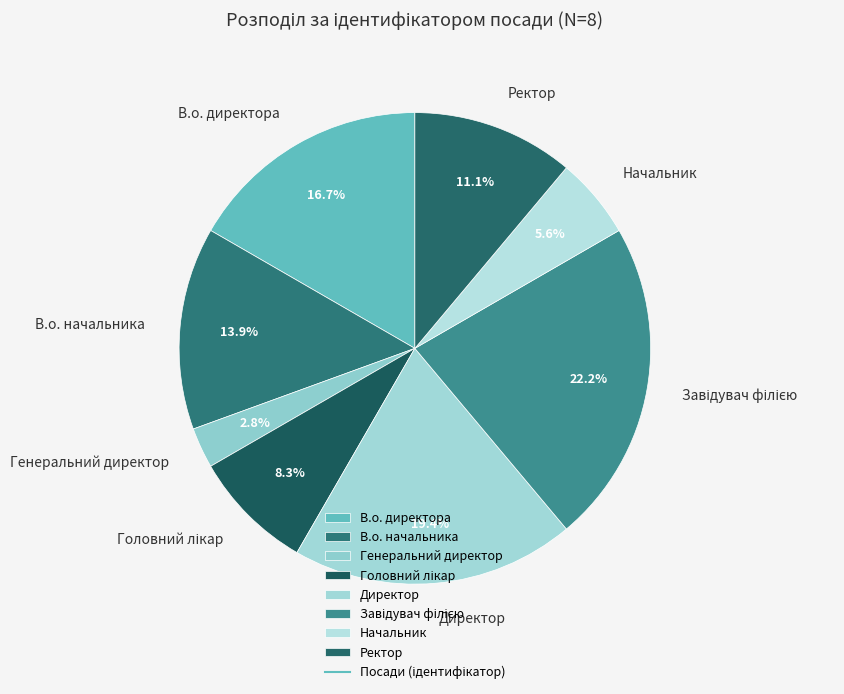

Combined, what portion of the pie is Ректор and Генеральний директор?

13.9%